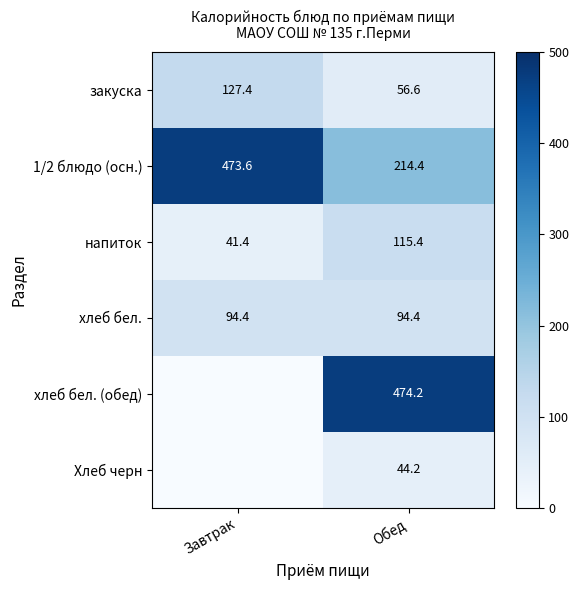

Is the value of хлеб бел. at Обед greater than the value of Хлеб черн at Обед?

Yes